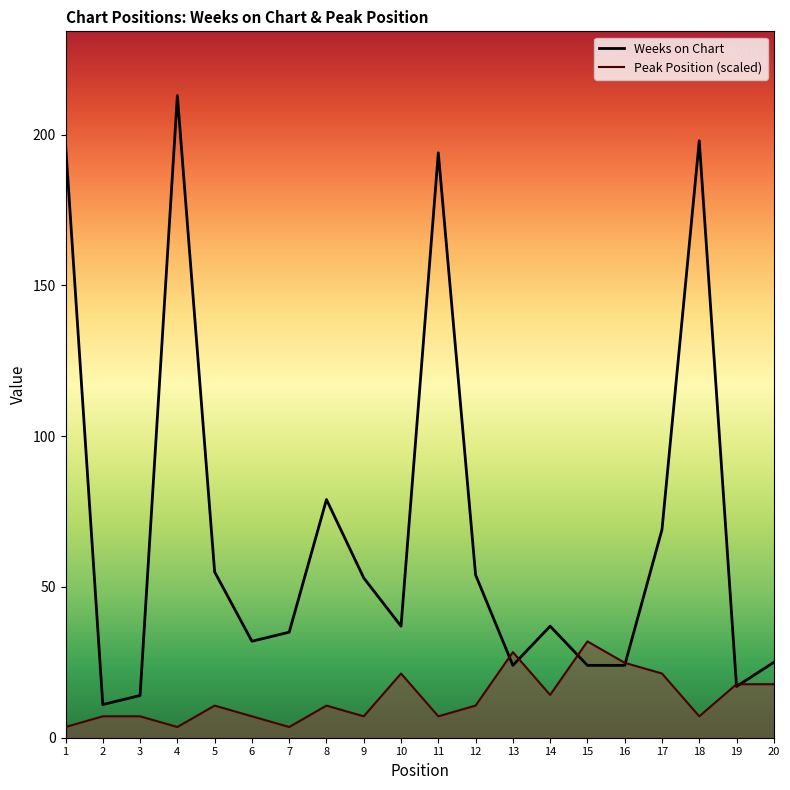

What is the sum of all Peak Position values?

262.7